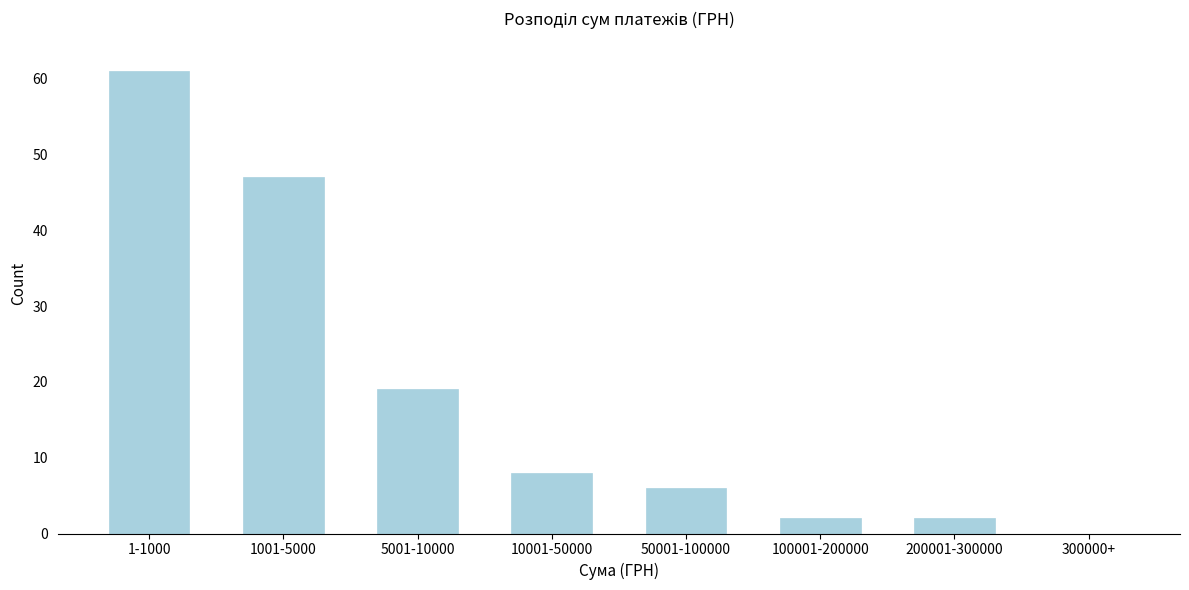

Reading left to right, transcribe all the data shown in this chart.

1-1000=61	1001-5000=47	5001-10000=19	10001-50000=8	50001-100000=6	100001-200000=2	200001-300000=2	300000+=0